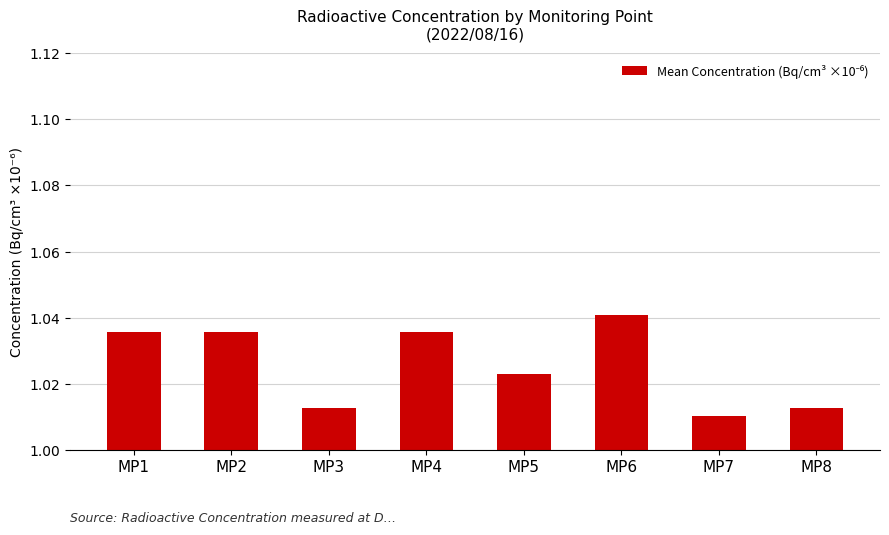

Between MP6 and MP3, which is larger?

MP6